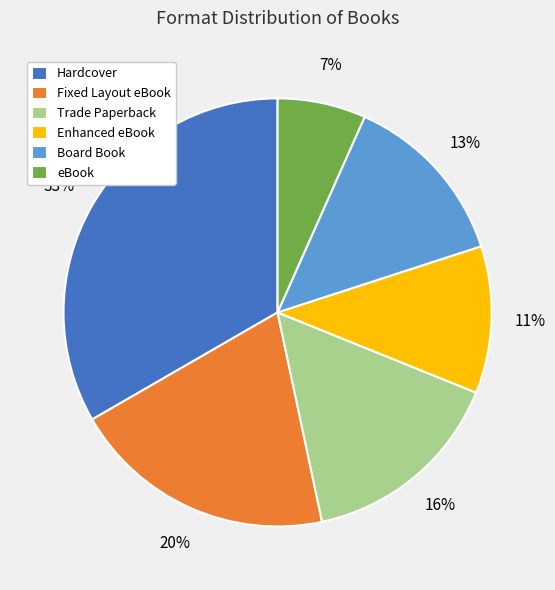

To the nearest percent, what is the average slice percentage?

17%